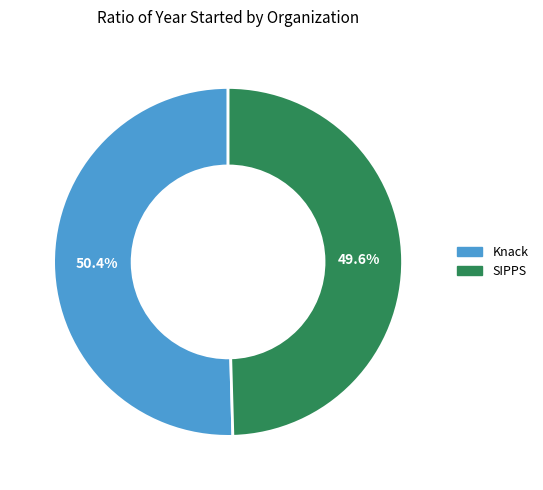

How many segments does this pie chart have?

2